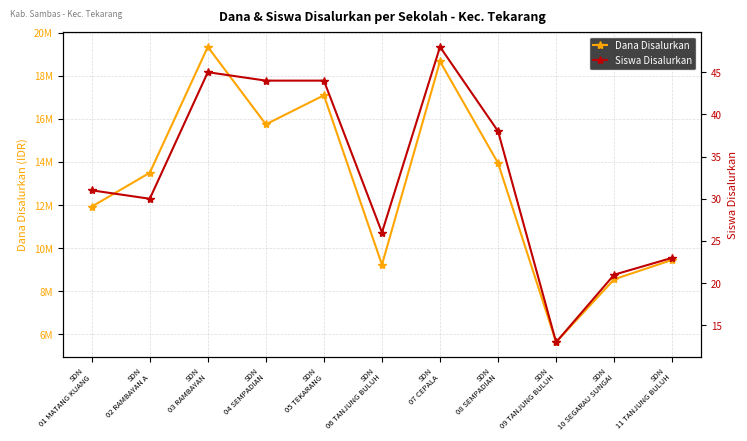

What is the label of the 3rd point from the left?

SDN
03 RAMBAYAN